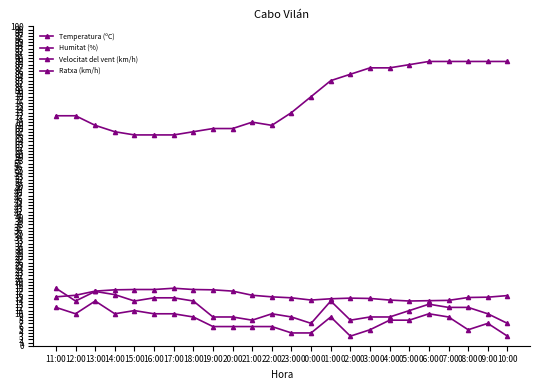

How many data points does each series have?

24